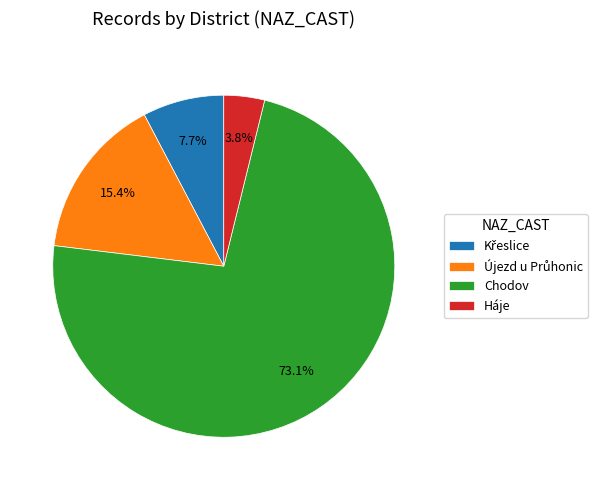

Combined, what portion of the pie is Chodov and Háje?

76.9%